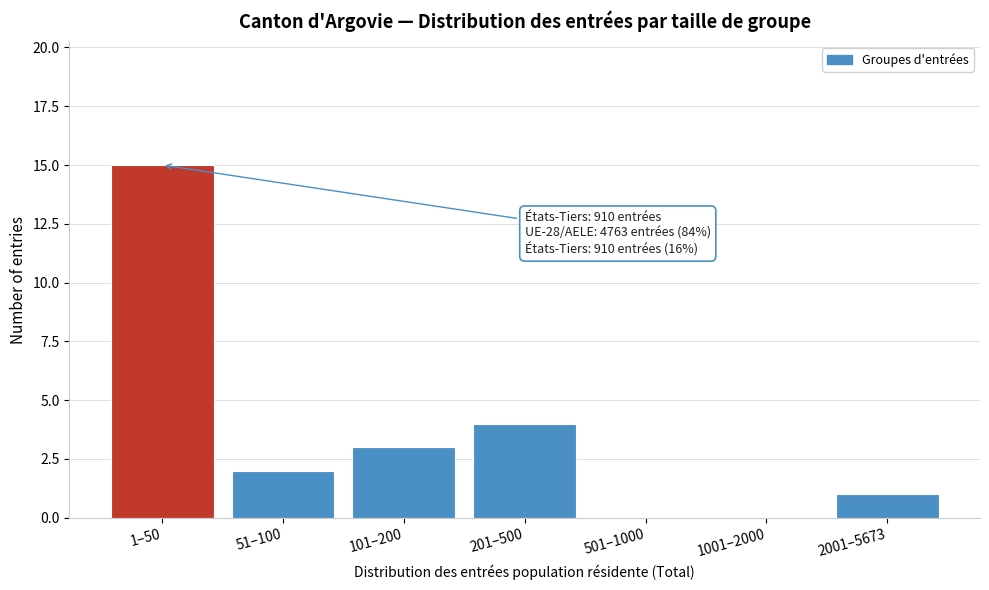

Reading left to right, extract all data points from this chart.

1–50=15	51–100=2	101–200=3	201–500=4	501–1000=0	1001–2000=0	2001–5673=1